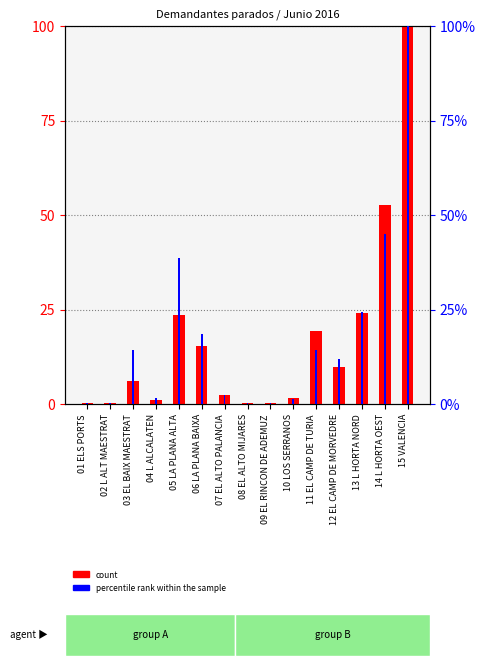

At which category does the chart reach its peak across all series?

15 VALENCIA